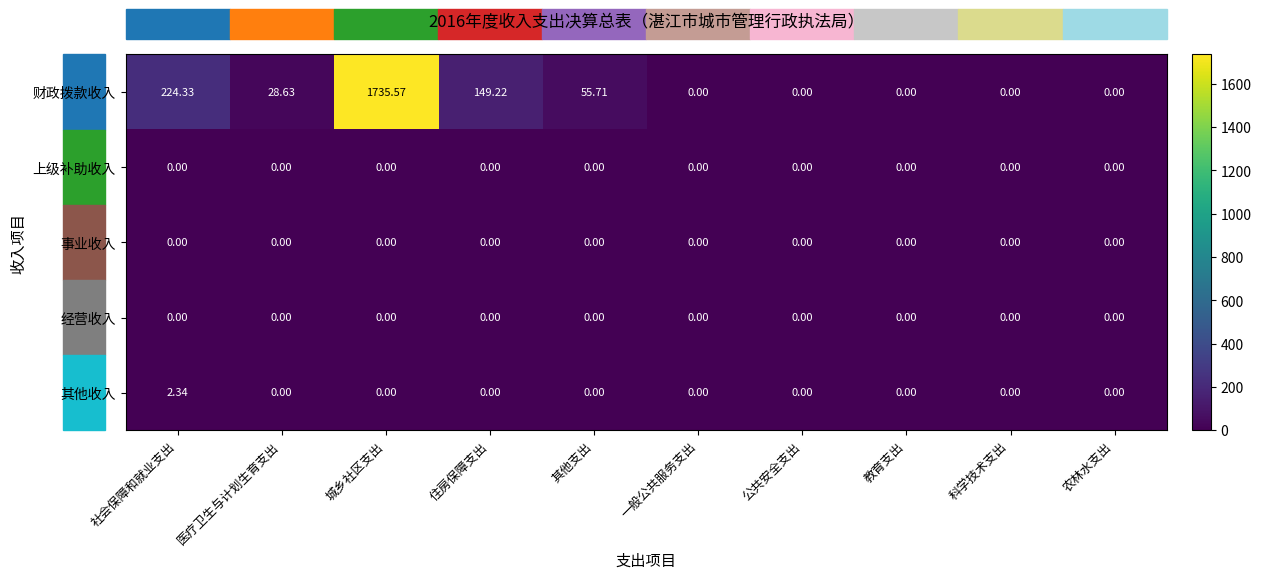

Which series has the largest total across all categories?

财政拨款收入